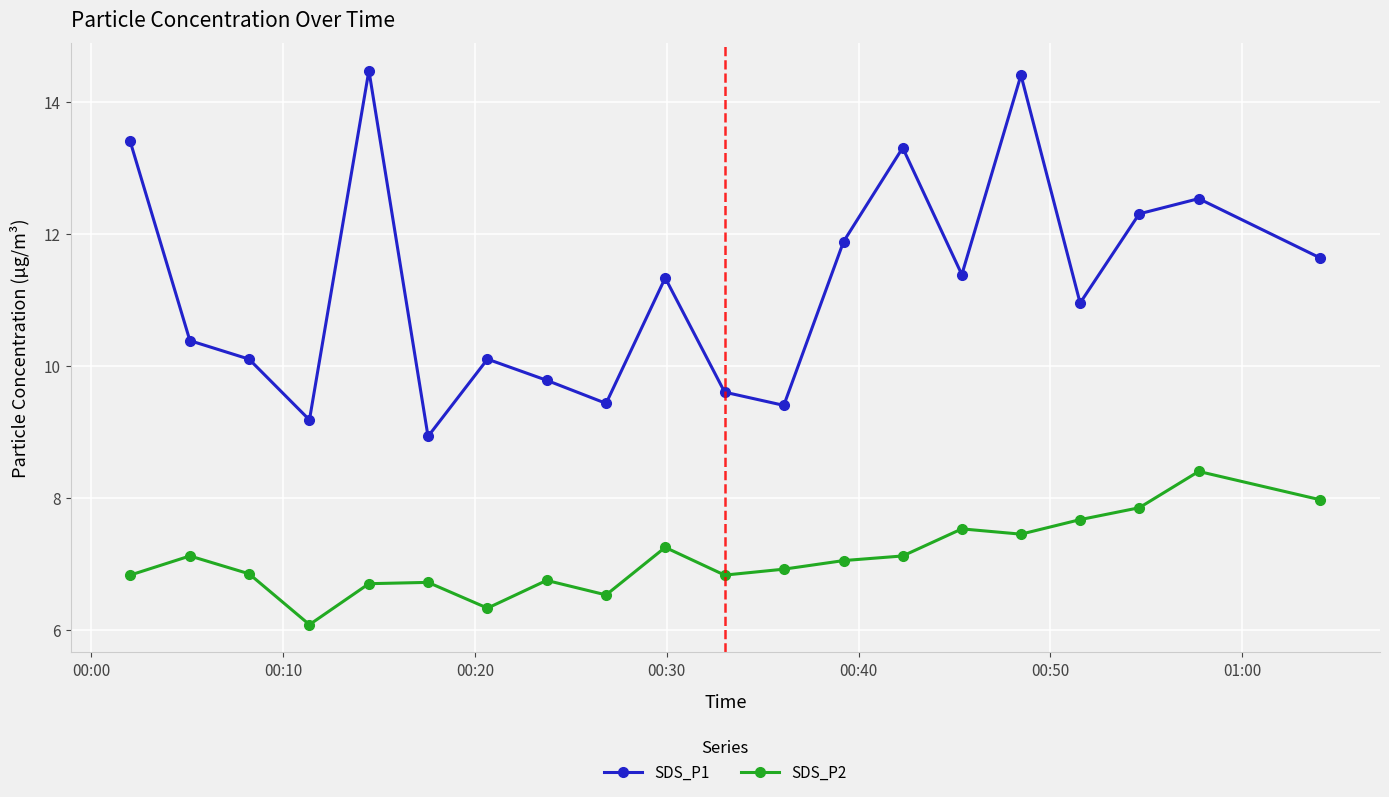

Which series has the largest total across all categories?

SDS_P1